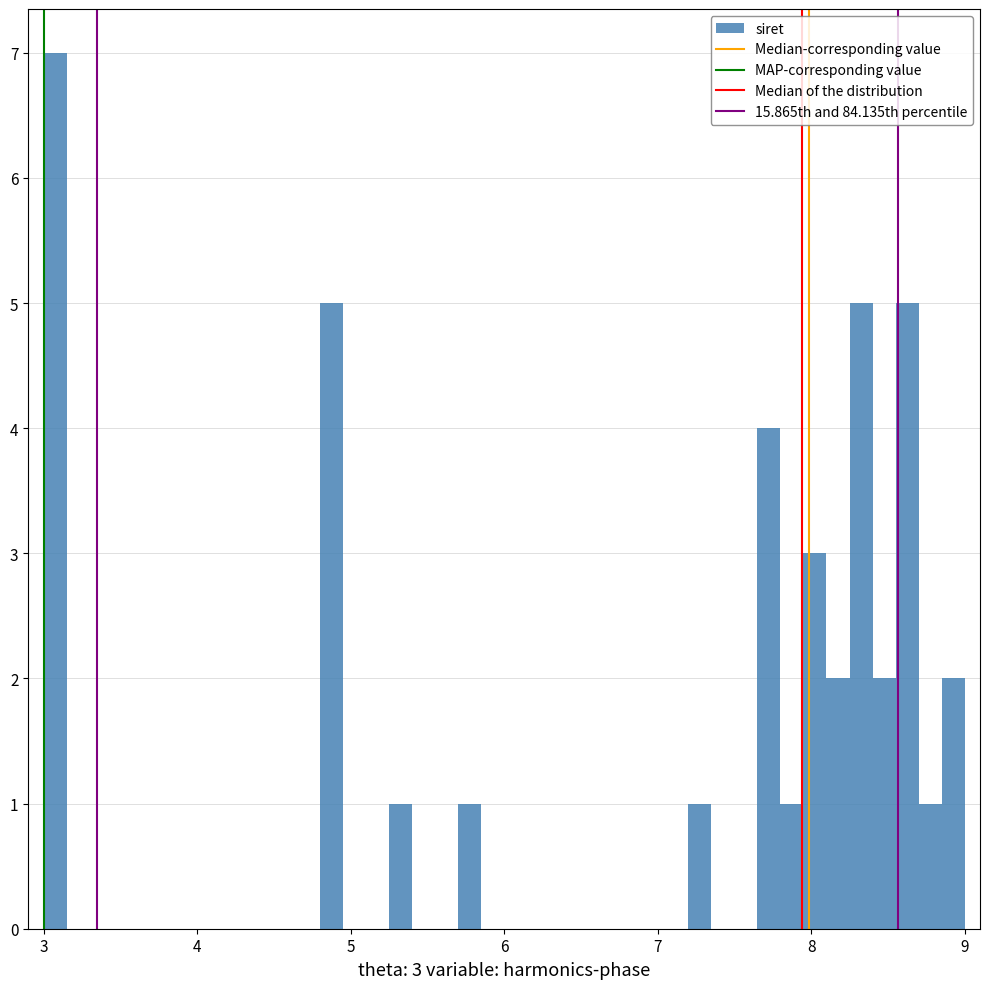

Around what value on the x-axis is the tallest bar? Give the approximate position of its centre, as read against the axis.

3.1